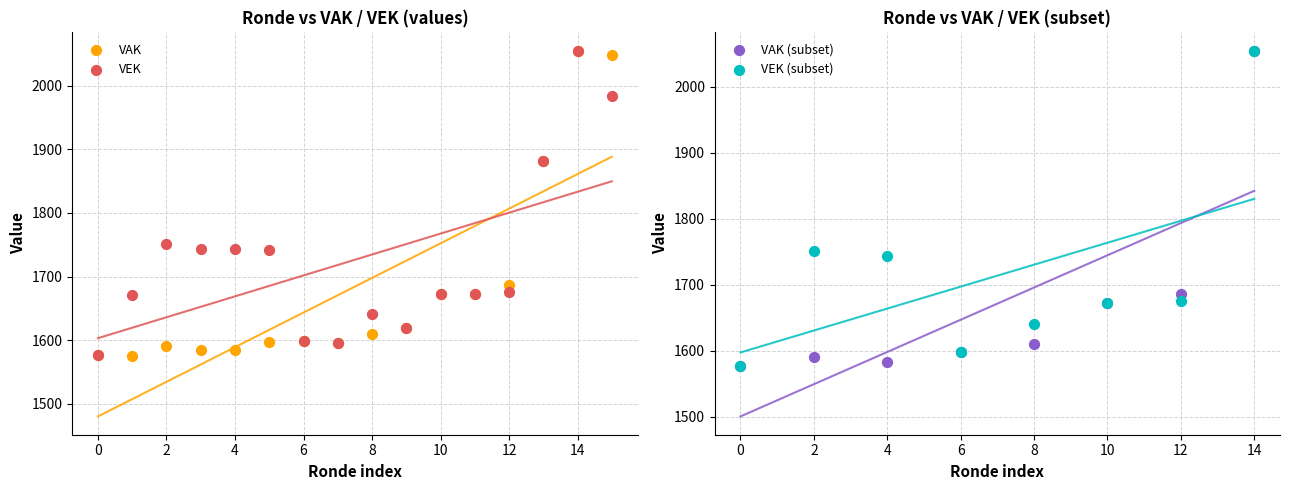

Which series has the widest spread of Y values?

VAK